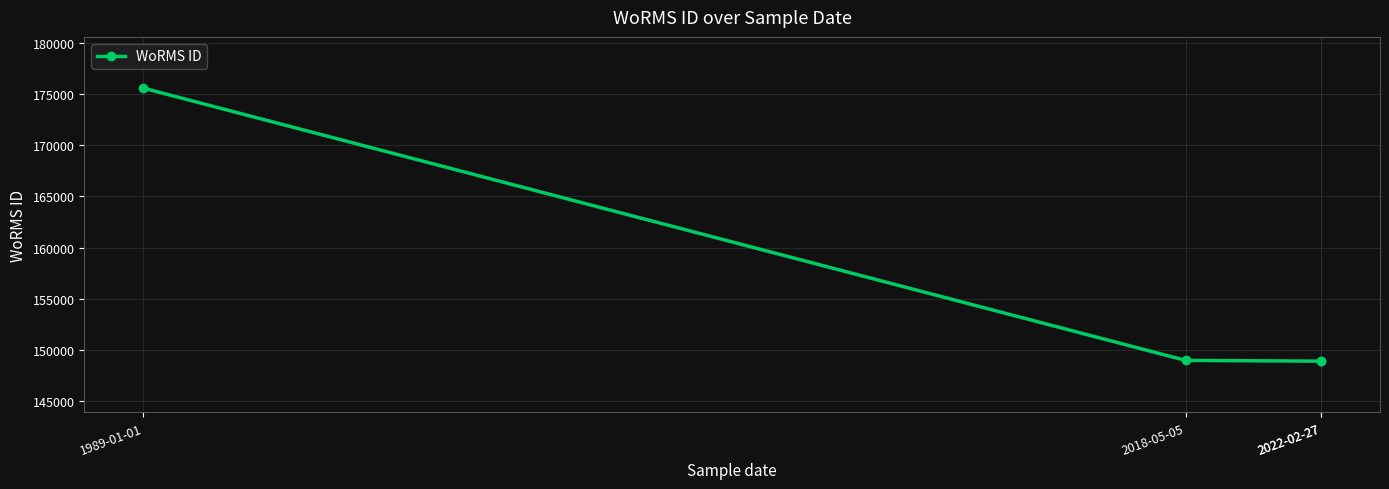

True or false: the data has more than 0 interior local peaks.

False